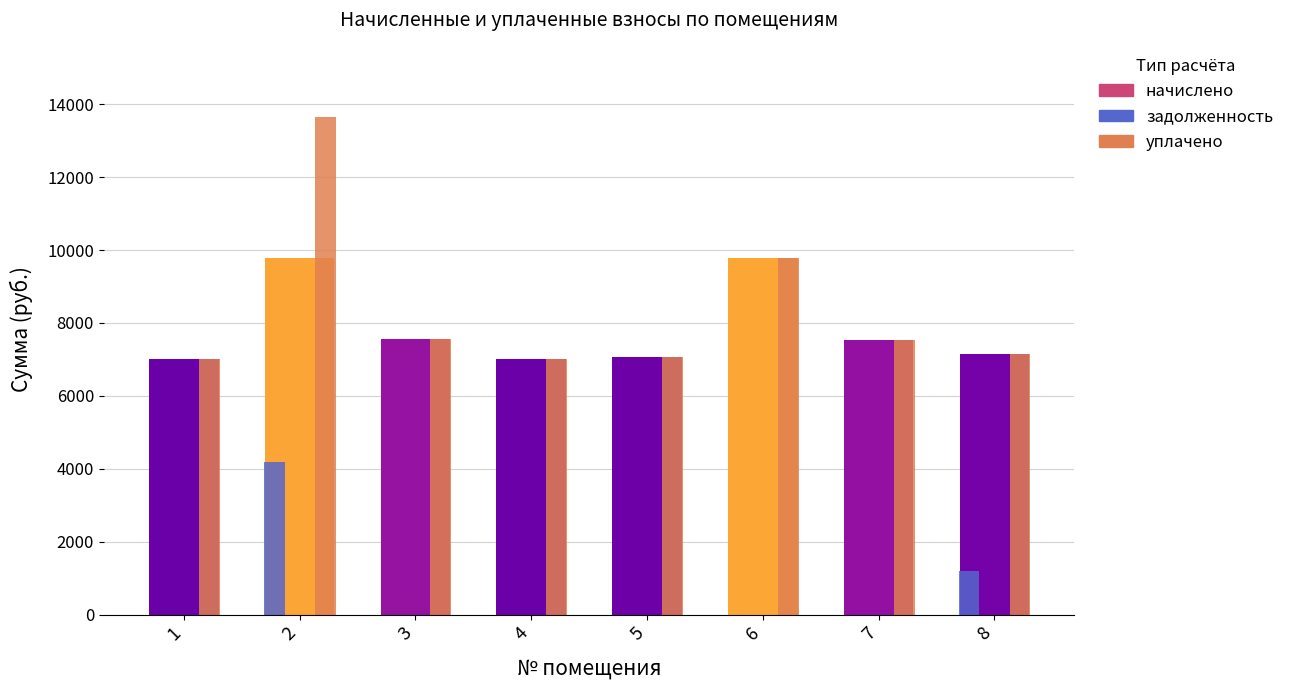

Is the value of уплачено at 8 greater than the value of начислено at 6?

No